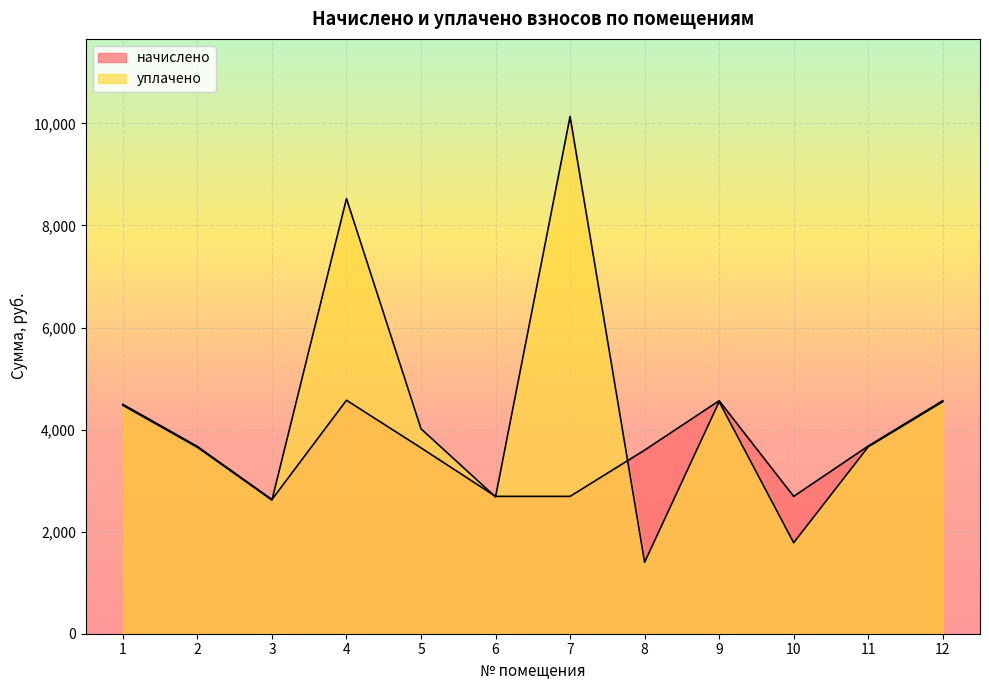

What is the total value across all series at 1?

8970.3